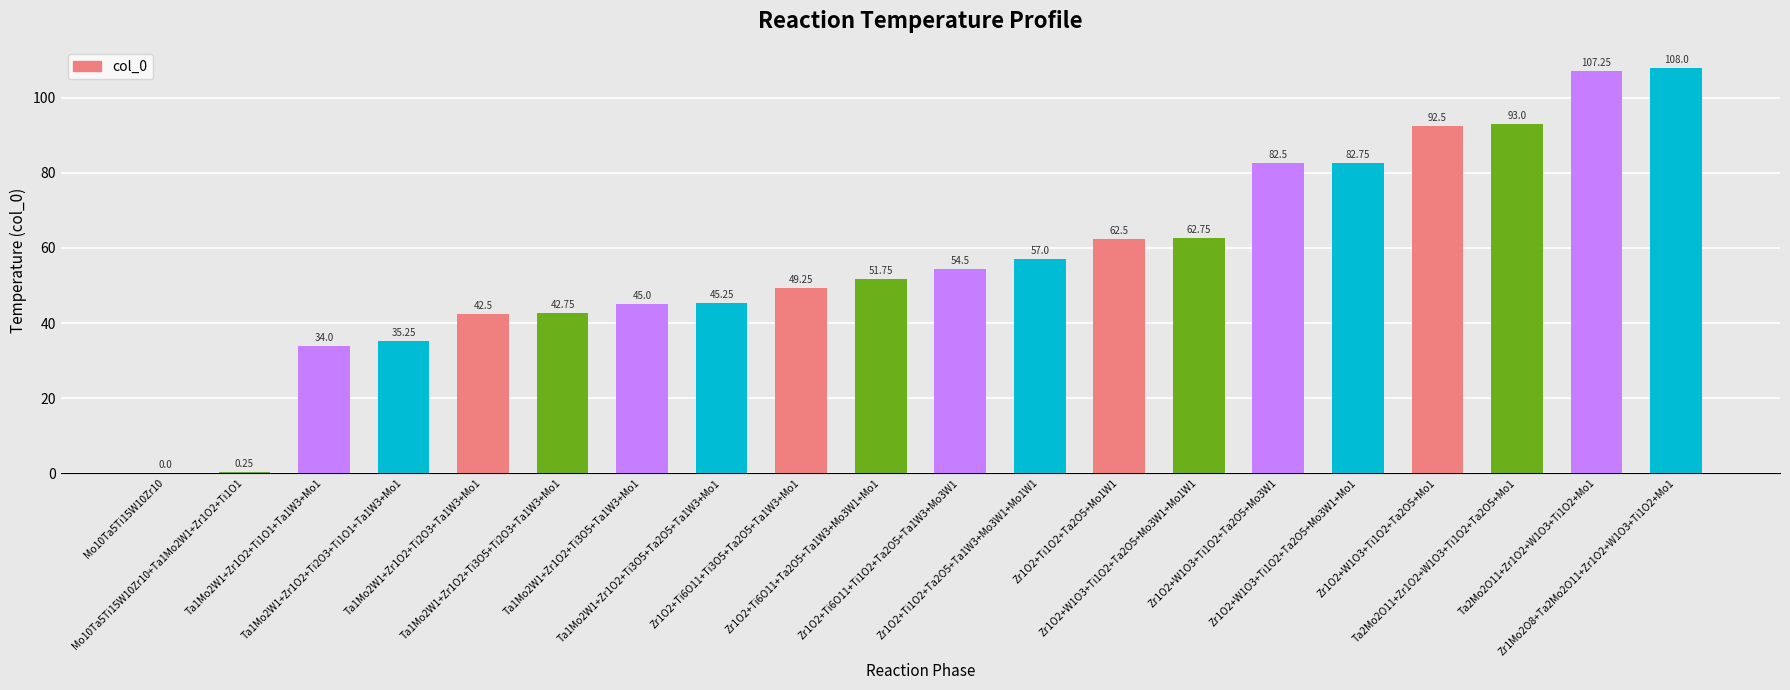

The chart shows a value of 141.5 at Ta2Mo2O11+Zr1O2+W1O3+Ti1O2+Ta2O5+Mo1. True or false?

False